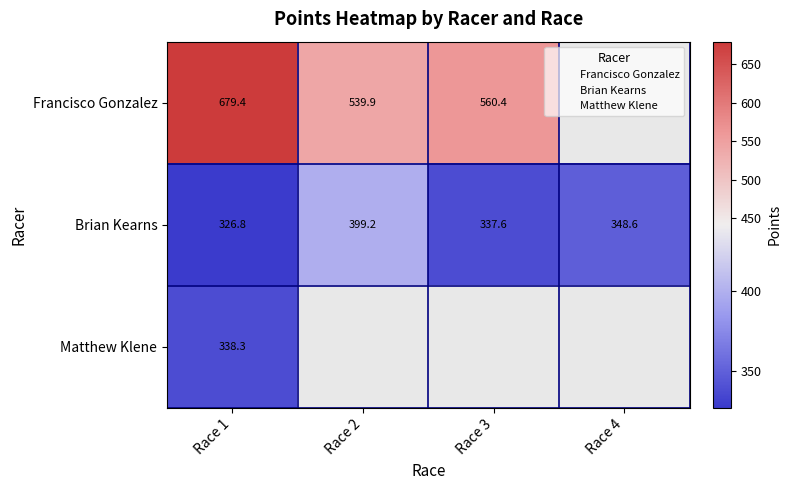

What is the sum of all Brian Kearns values?

1412.2